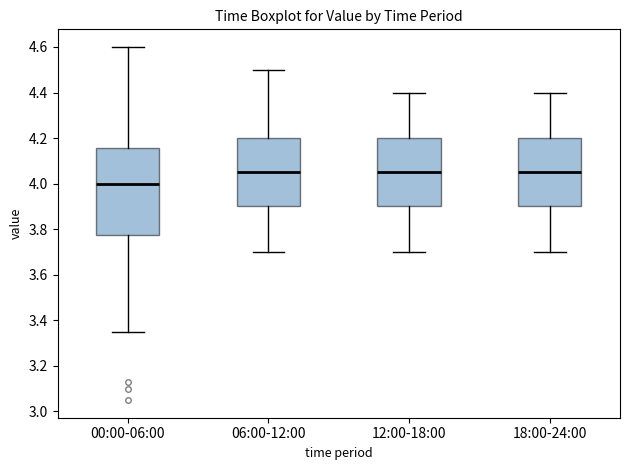

Reading left to right, transcribe this box plot: for each box, give where its median line is, the range the box spans, and where its two whiskers end, as read against the y-axis. The values are not printed on the chart, so give them approximately, as read against the axis.

00:00-06:00: median 4.00, box 3.78 to 4.16, whiskers 3.36 to 4.60
06:00-12:00: median 4.06, box 3.90 to 4.20, whiskers 3.70 to 4.50
12:00-18:00: median 4.06, box 3.90 to 4.20, whiskers 3.70 to 4.40
18:00-24:00: median 4.06, box 3.90 to 4.20, whiskers 3.70 to 4.40